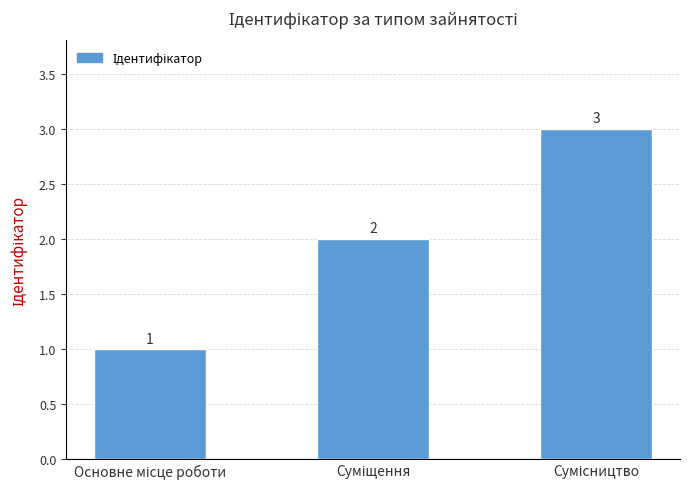

What is the maximum value shown in the chart?

3